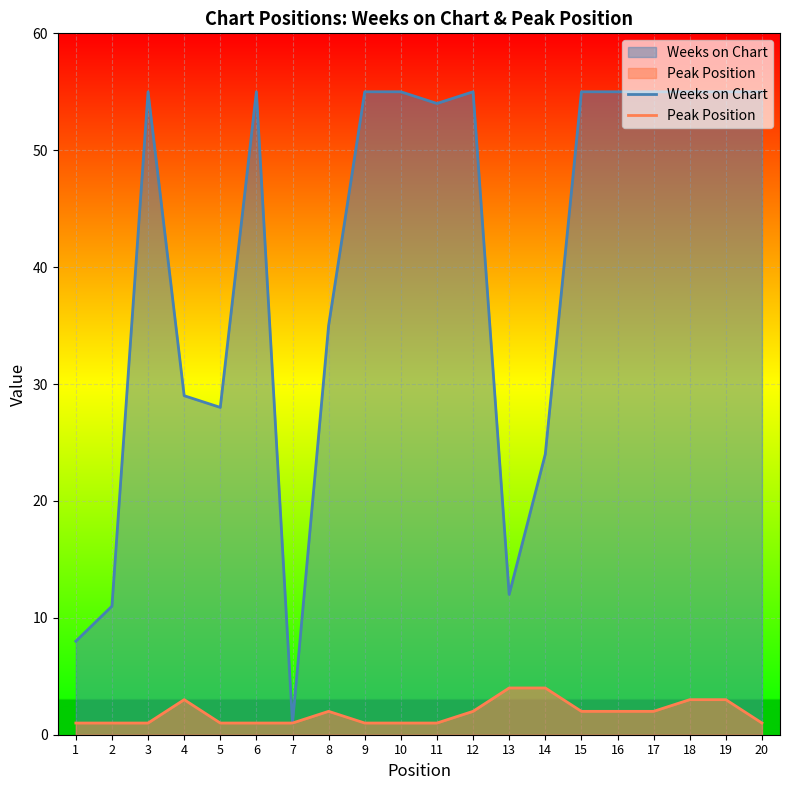

At which label does Weeks on Chart reach its peak?

3